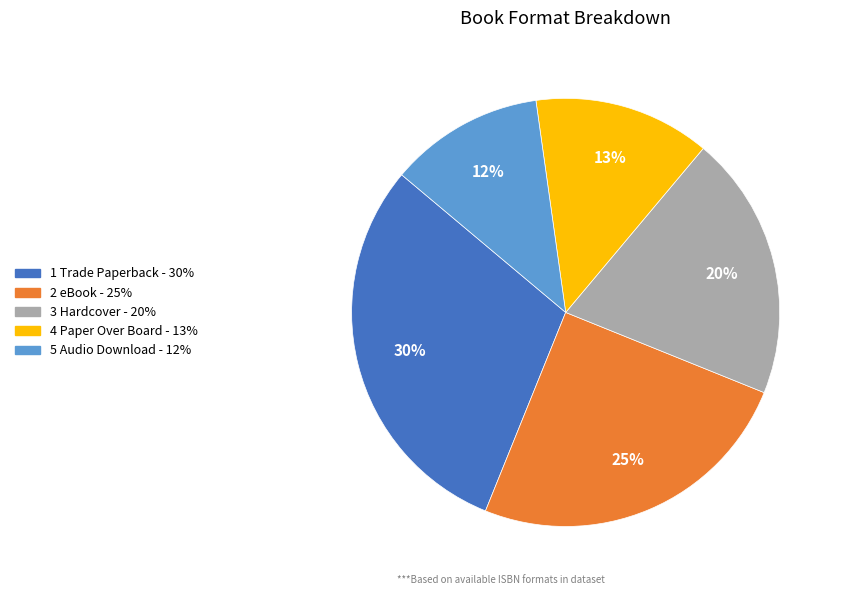

Is there a majority slice in this chart?

No